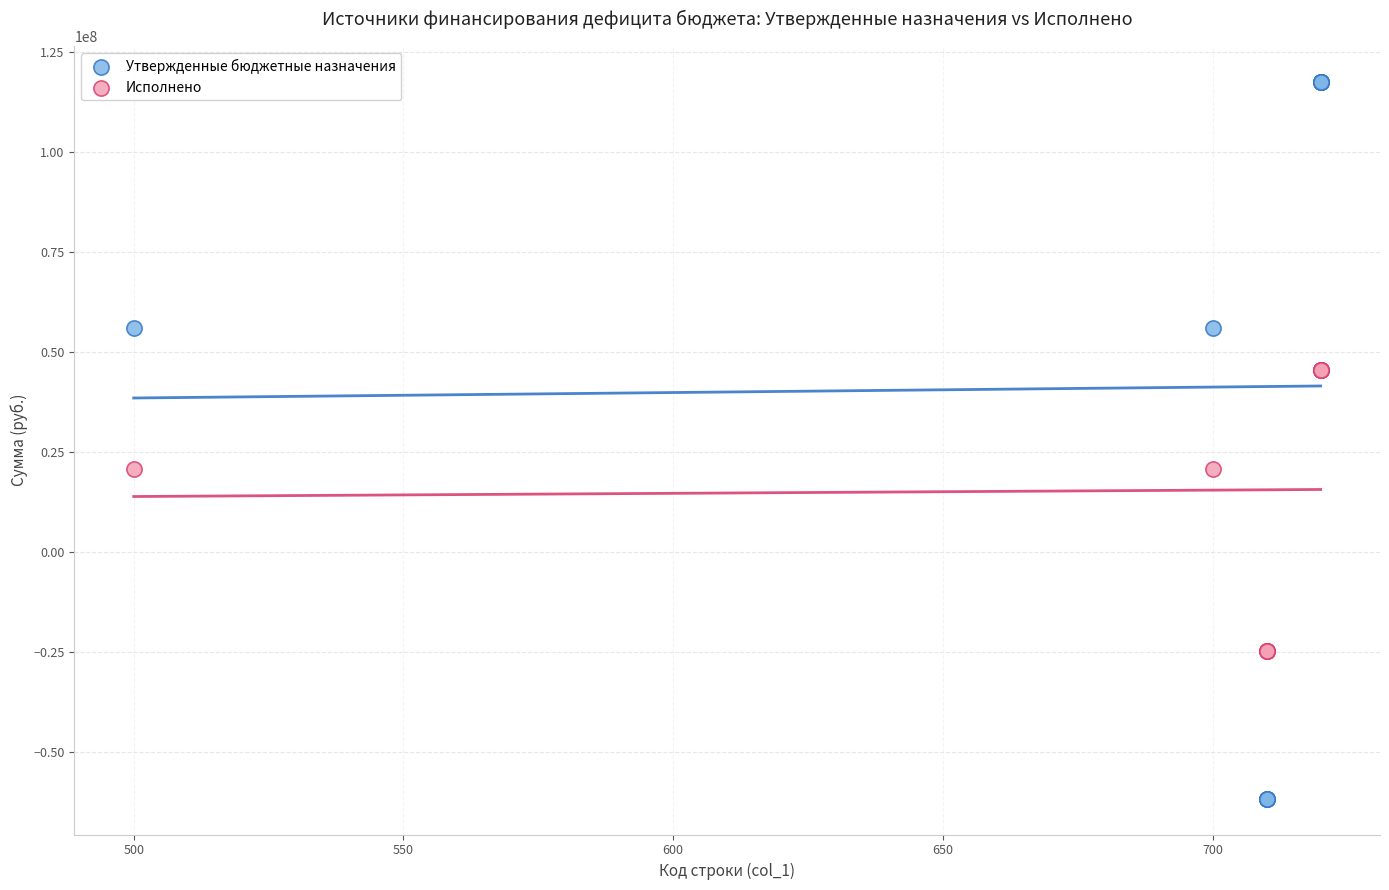

What are all the series names shown in the legend?

Утвержденные бюджетные назначения, Исполнено